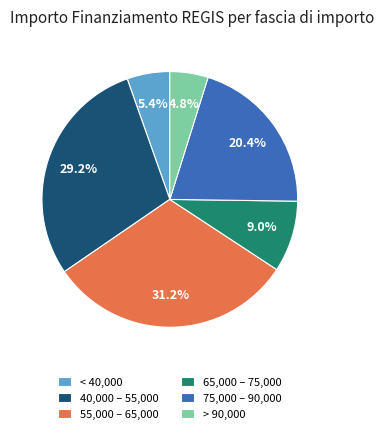

Combined, what portion of the pie is 65,000 – 75,000 and 40,000 – 55,000?

38.2%